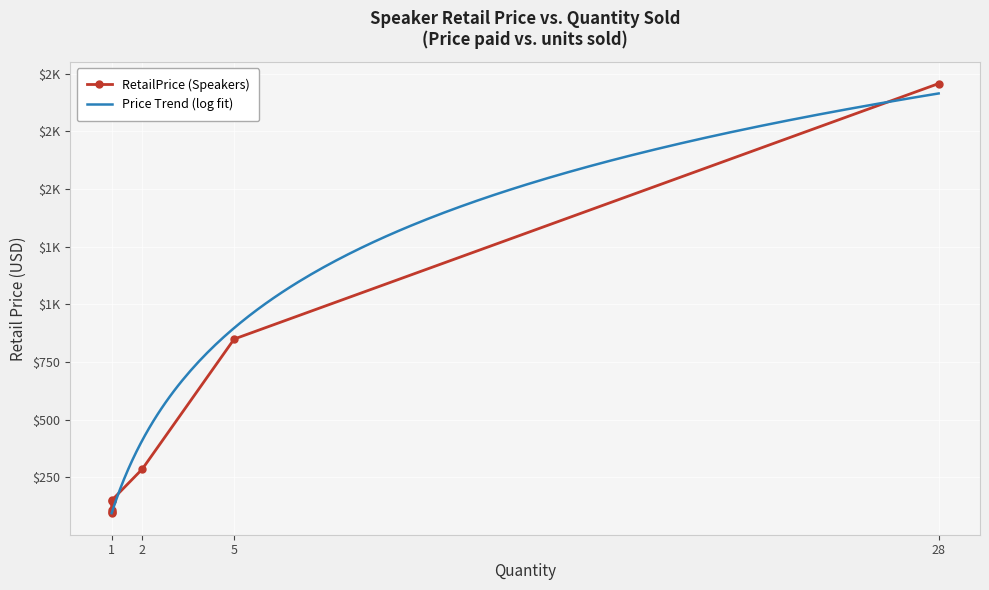

What is the difference between the maximum and minimum values?

1862.1